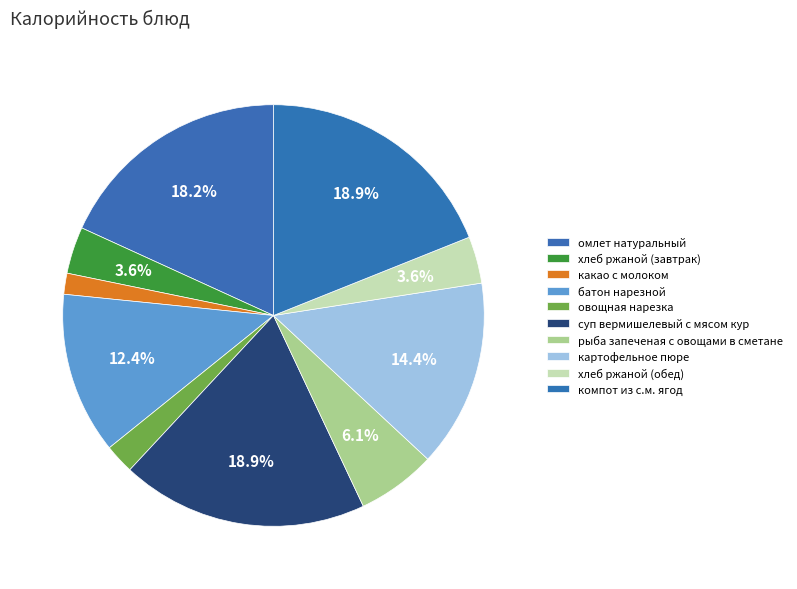

Is there a majority slice in this chart?

No